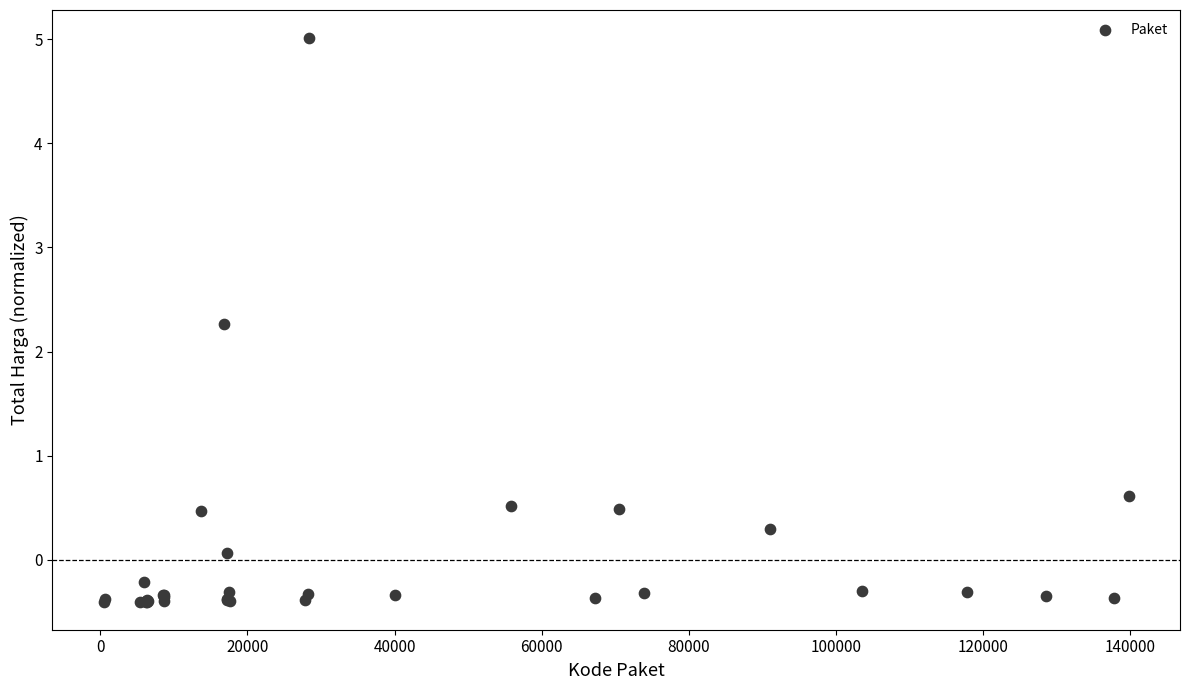

What Y value in the scatter plot is closest to 2?

2.3